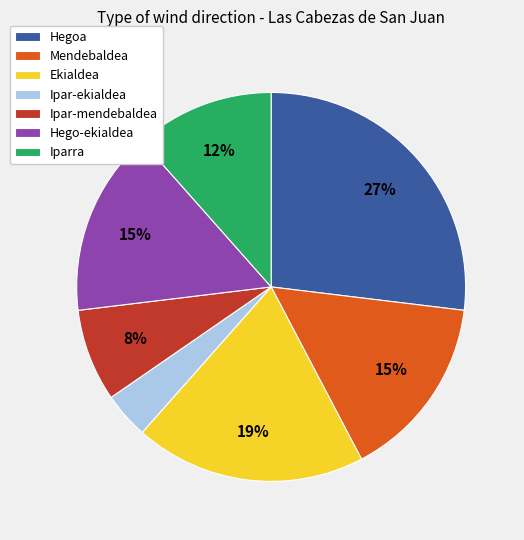

Is there a majority slice in this chart?

No